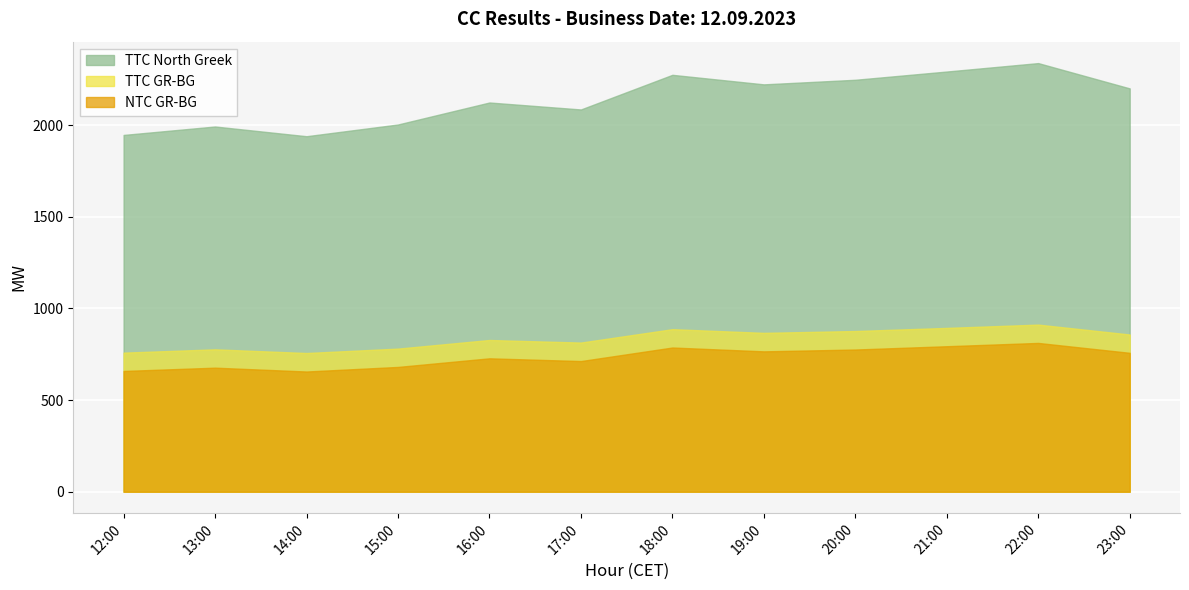

True or false: TTC North Greek and NTC GR-BG intersect in this chart.

False